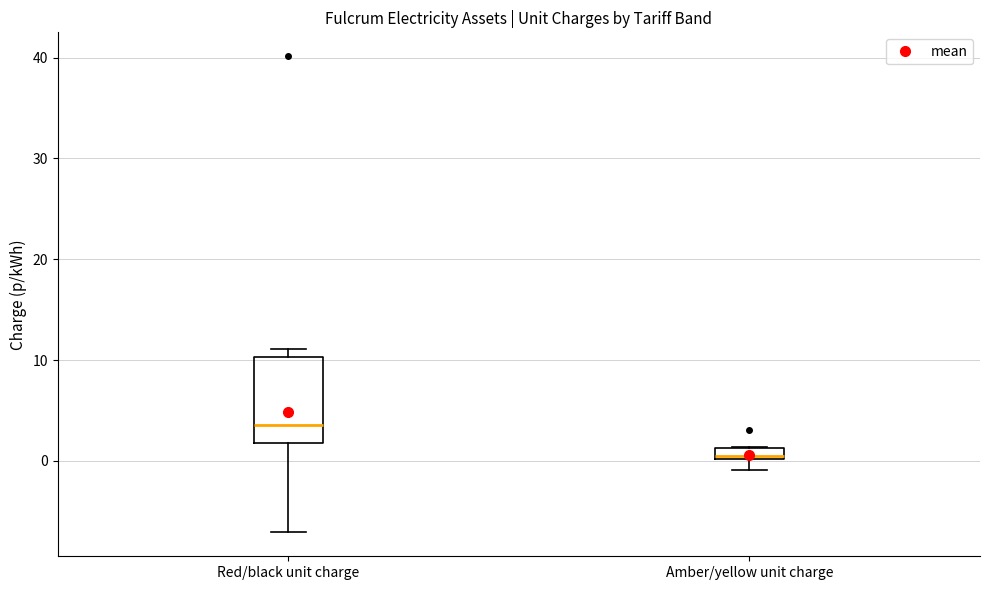

Which box's median line is the lowest?

Amber/yellow unit charge